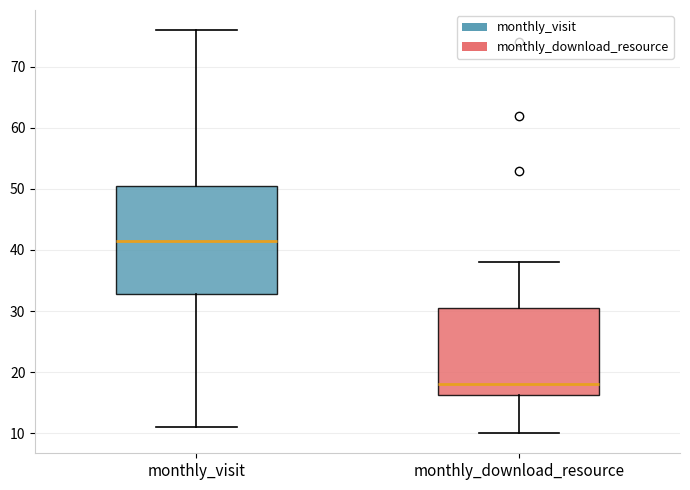

Comparing the boxes themselves (not the whiskers), which one is the tallest?

monthly_visit